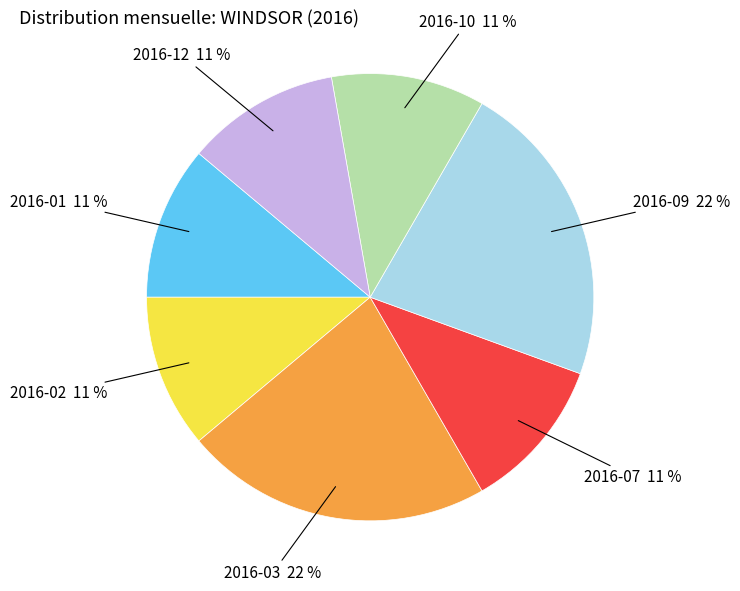

Is it true that 2016-09 is 22% of the pie?

True